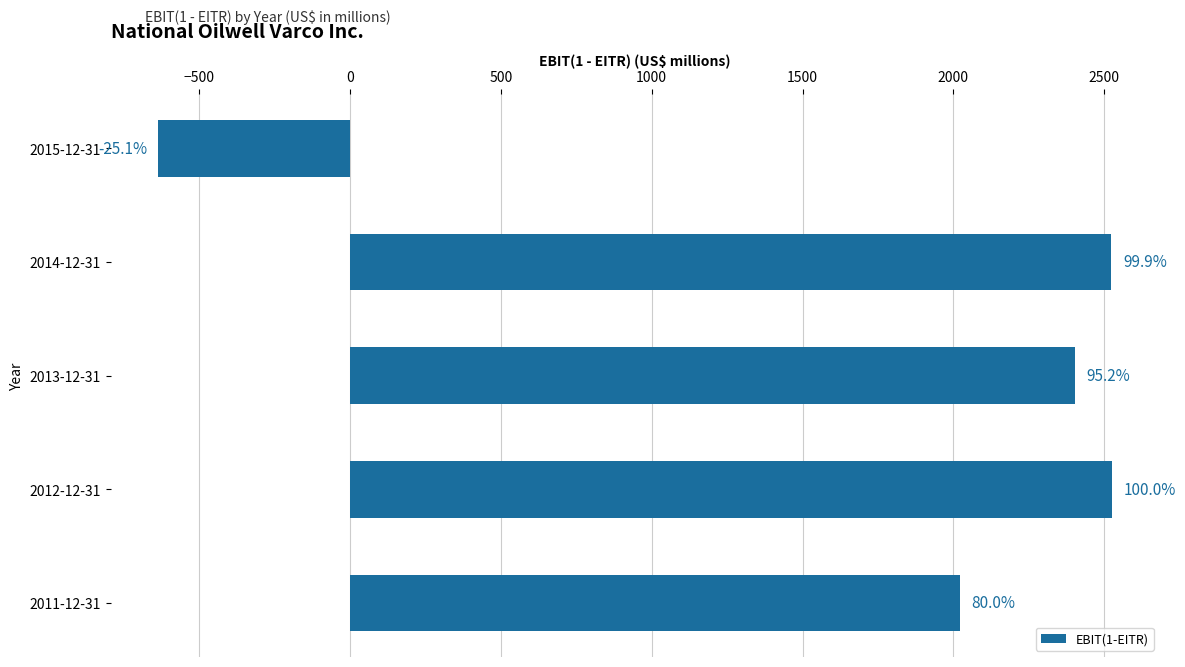

Are the bars horizontal?

Yes